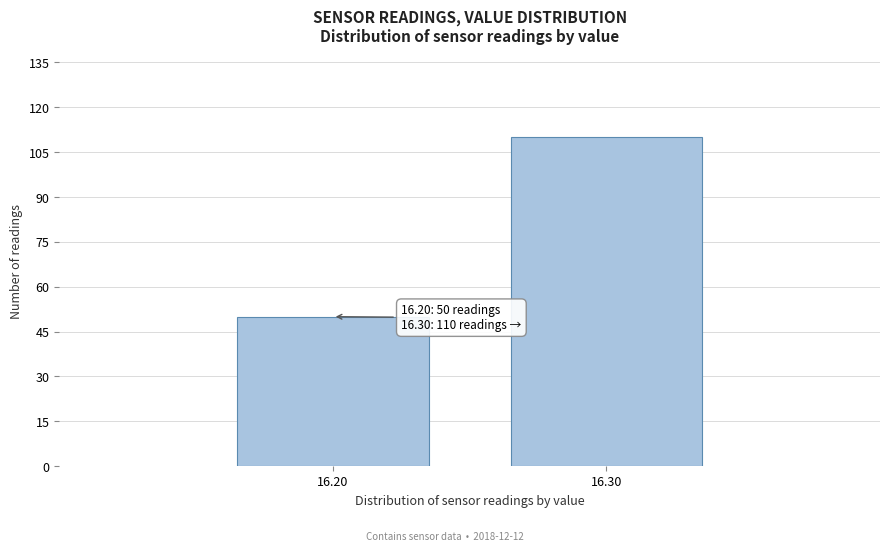

Reading left to right, transcribe all the data shown in this chart.

16.20=50	16.30=110